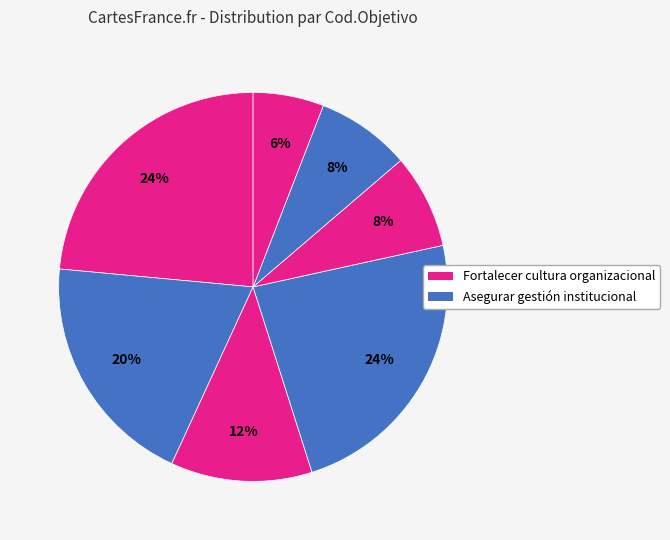

How many segments does this pie chart have?

7